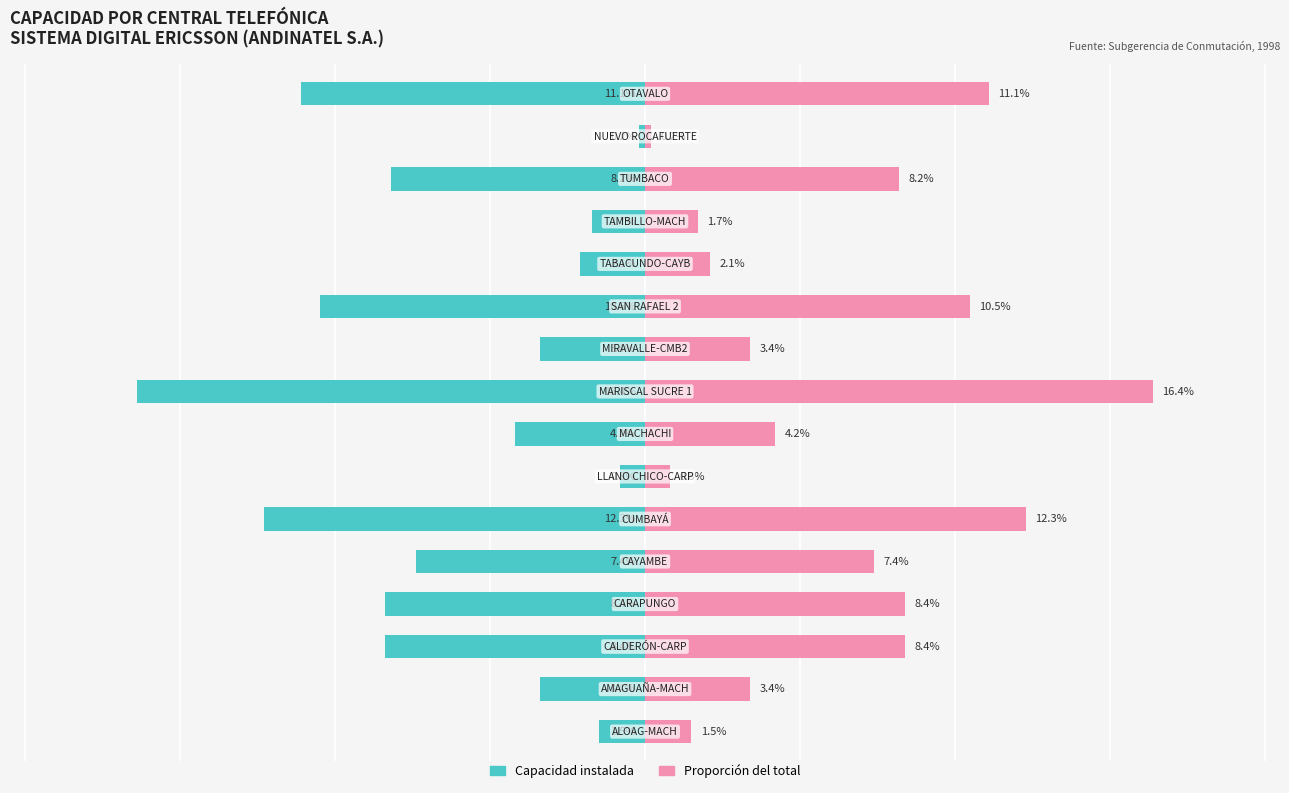

Reading left to right, what are all the values shown in this chart?

Capacidad instalada: 0=-1.5	1=-3.4	2=-8.4	3=-8.4	4=-7.4	5=-12.3	6=-0.8	7=-4.2	8=-16.4	9=-3.4	10=-10.5	11=-2.1	12=-1.7	13=-8.2	14=-0.2	15=-11.1
Proporción del total: 0=1.5	1=3.4	2=8.4	3=8.4	4=7.4	5=12.3	6=0.8	7=4.2	8=16.4	9=3.4	10=10.5	11=2.1	12=1.7	13=8.2	14=0.2	15=11.1